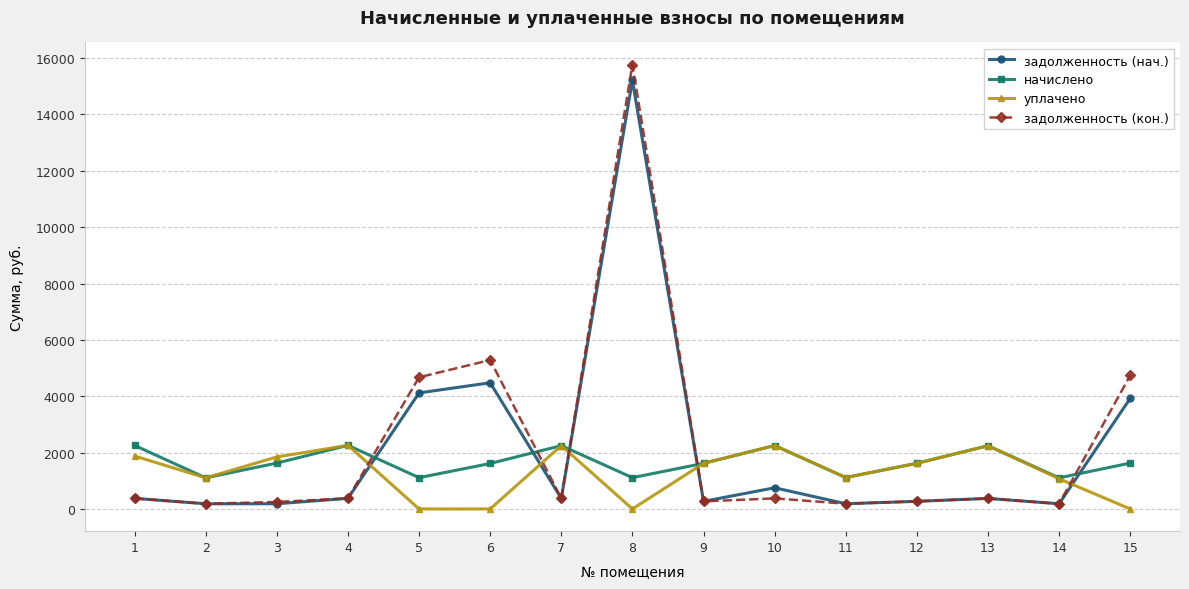

True or false: начислено has a value of 794.6 at 7.

False